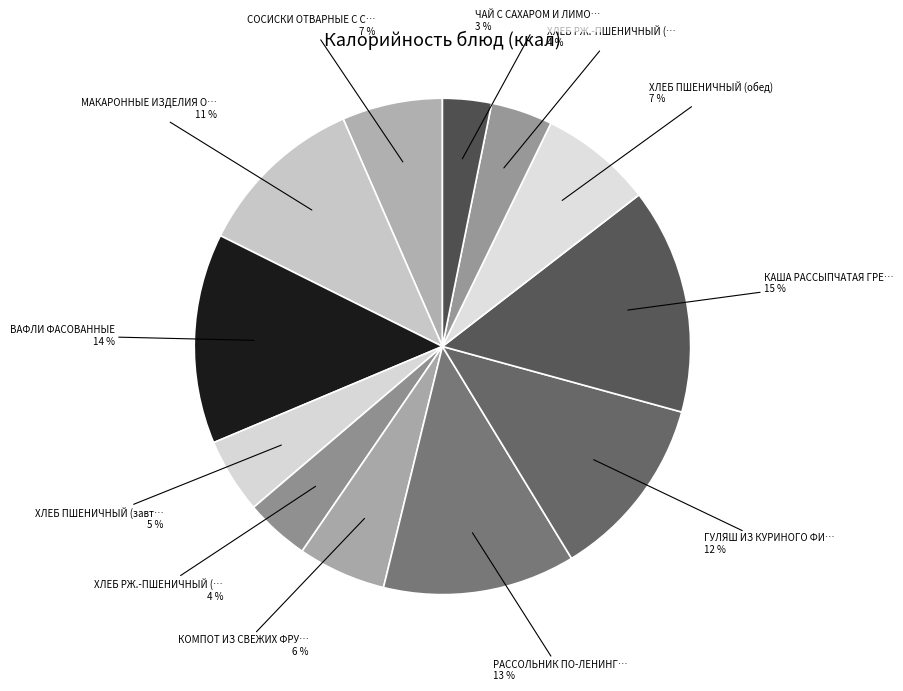

Rank the categories by value from lowest to highest.

ЧАЙ С САХАРОМ И ЛИМОНОМ, ХЛЕБ РЖ.-ПШЕНИЧНЫЙ (обед), ХЛЕБ РЖ.-ПШЕНИЧНЫЙ (завтрак), ХЛЕБ ПШЕНИЧНЫЙ (завтрак), КОМПОТ ИЗ СВЕЖИХ ФРУКТОВ, СОСИСКИ ОТВАРНЫЕ С СОУСОМ (50/50), ХЛЕБ ПШЕНИЧНЫЙ (обед), МАКАРОННЫЕ ИЗДЕЛИЯ ОТВАРНЫЕ, ГУЛЯШ ИЗ КУРИНОГО ФИЛЕ (50/50), РАССОЛЬНИК ПО-ЛЕНИНГРАДСКИ, ВАФЛИ ФАСОВАННЫЕ, КАША РАССЫПЧАТАЯ ГРЕЧНЕВАЯ